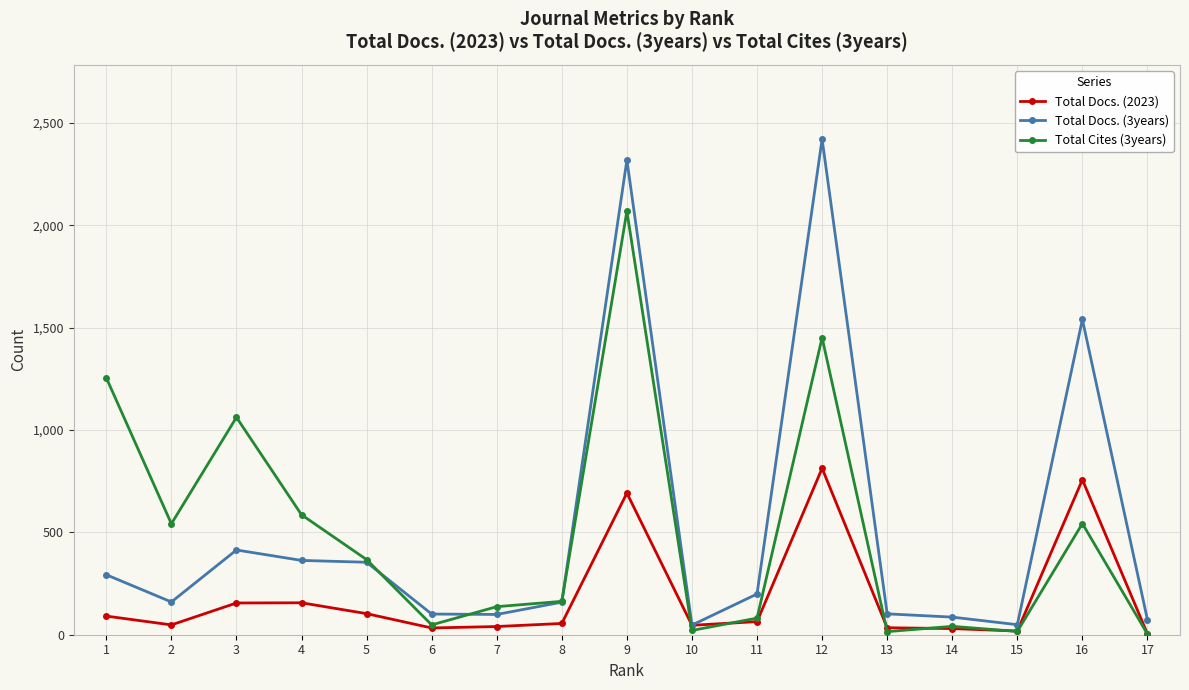

Which series changed the most between 5 and 13?

Total Cites (3years)